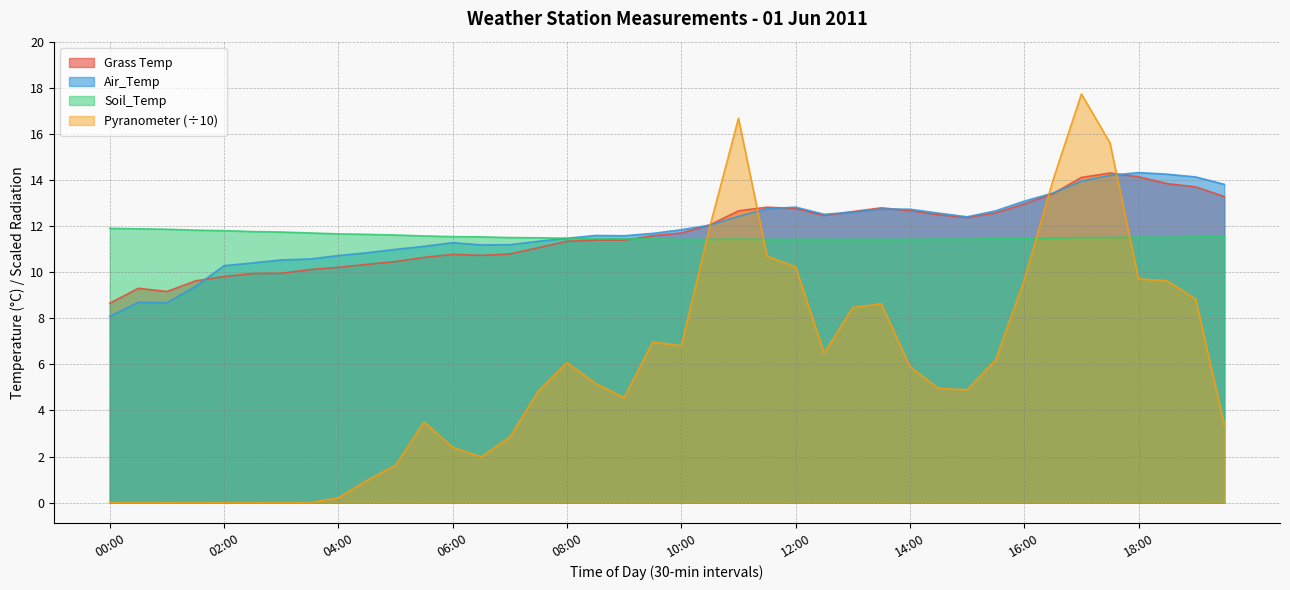

List the series in order of their peak value, lowest first.

Soil_Temp, Grass Temp, Air_Temp, Pyranometer